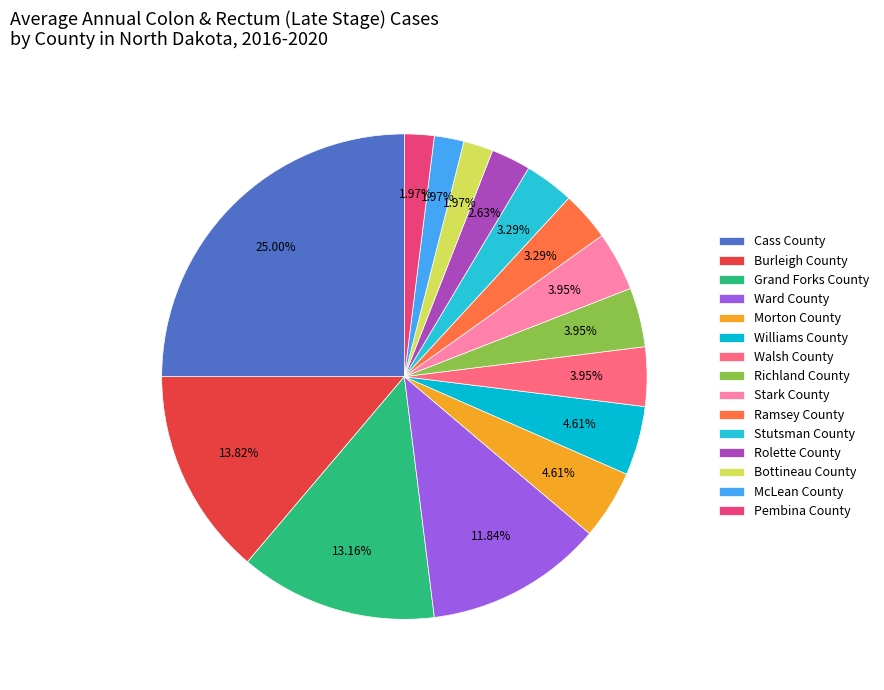

To the nearest percent, what percentage of the pie is Rolette County?

3%